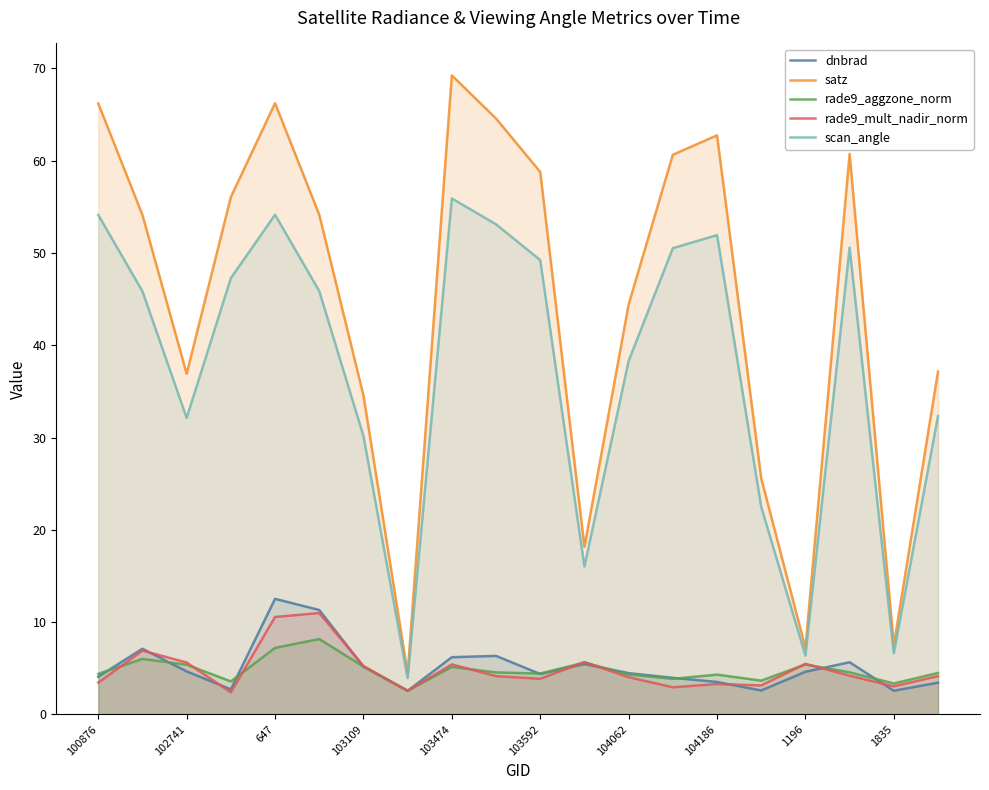

The dnbrad series shows 2.9 at 103109. True or false?

False